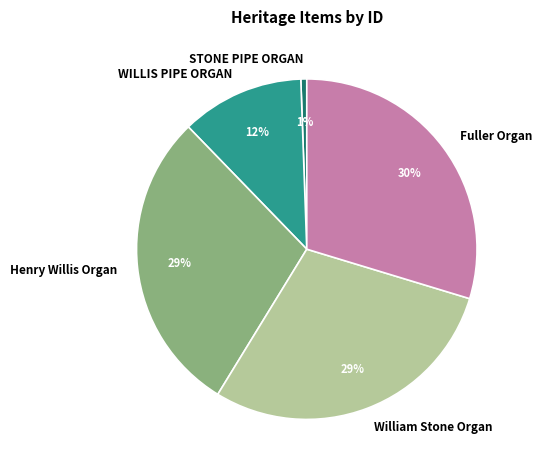

Combined, do Henry Willis Organ and STONE PIPE ORGAN account for over 50%?

No